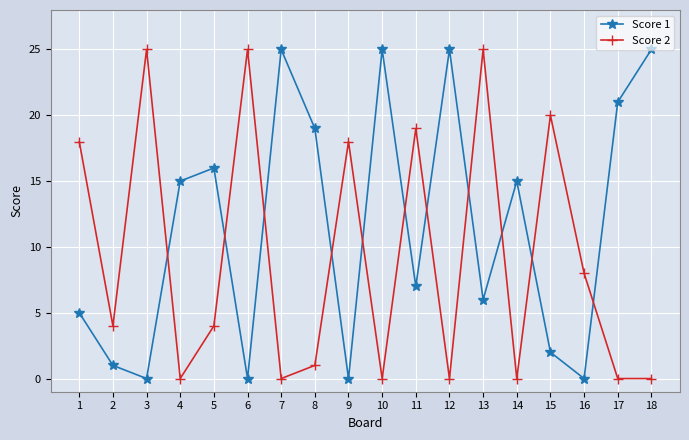

Is it true that Score 2 equals 19 at 11?

True